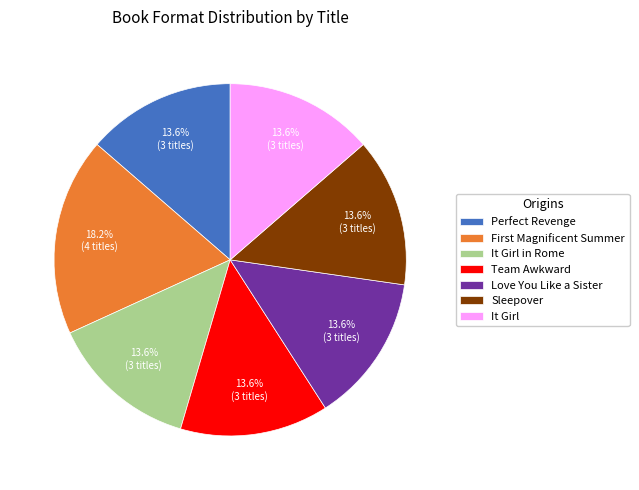

What is the largest slice in the pie chart?

First Magnificent Summer